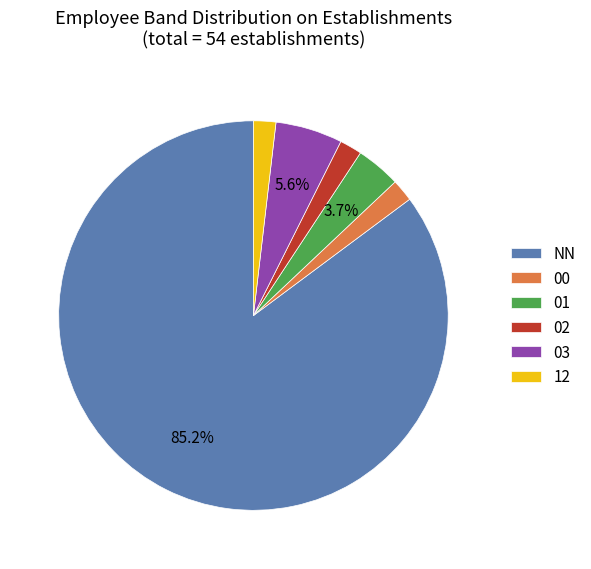

What percentage is the 12 slice, to the nearest percent?

2%